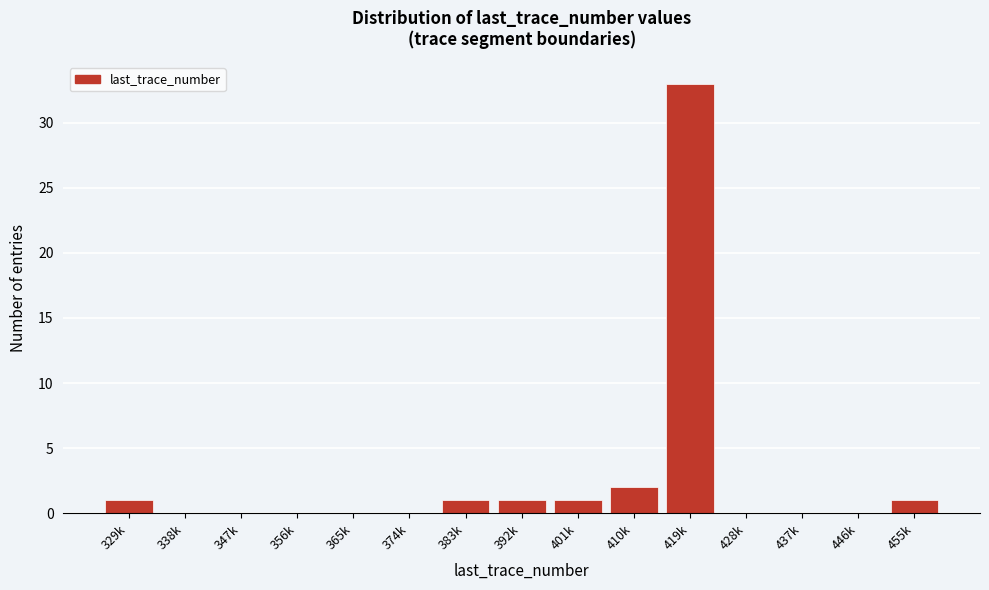

Reading left to right, list all the values displayed in this chart.

329k=1	338k=0	347k=0	356k=0	365k=0	374k=0	383k=1	392k=1	401k=1	410k=2	419k=33	428k=0	437k=0	446k=0	455k=1